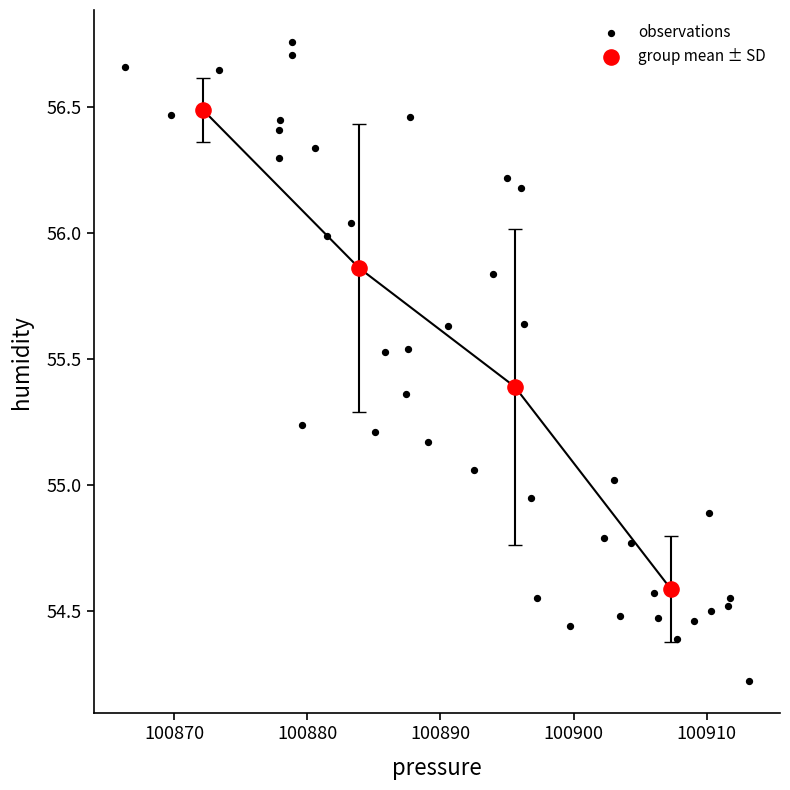

Which series contains the highest Y value?

observations